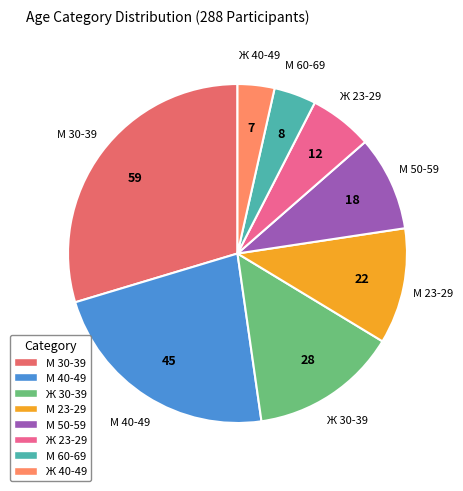

Rank the categories by value from highest to lowest.

М 30-39, М 40-49, Ж 30-39, М 23-29, М 50-59, Ж 23-29, М 60-69, Ж 40-49